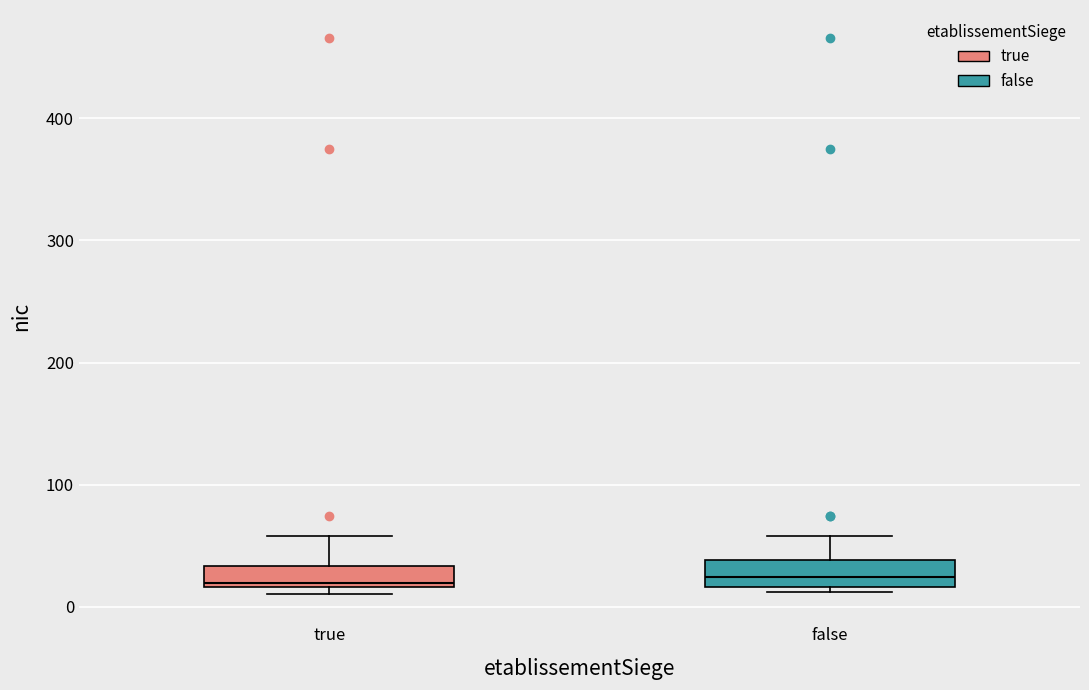

Reading left to right, read every box against the y-axis: the position of its median line, the range the box covers, and the ends of its whiskers. The values are not printed on the chart, so give them approximately, as read against the axis.

true: median 20 (just above the box's lower edge), box 20 to 30, whiskers 10 to 60
false: median 20 (inside the box), box 20 to 40, whiskers 10 to 60